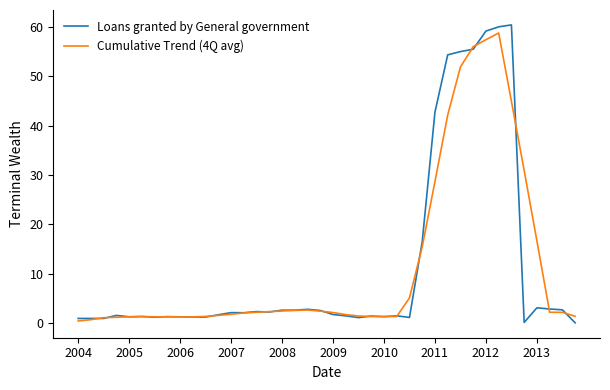

What is the maximum value shown in the chart?

60.4